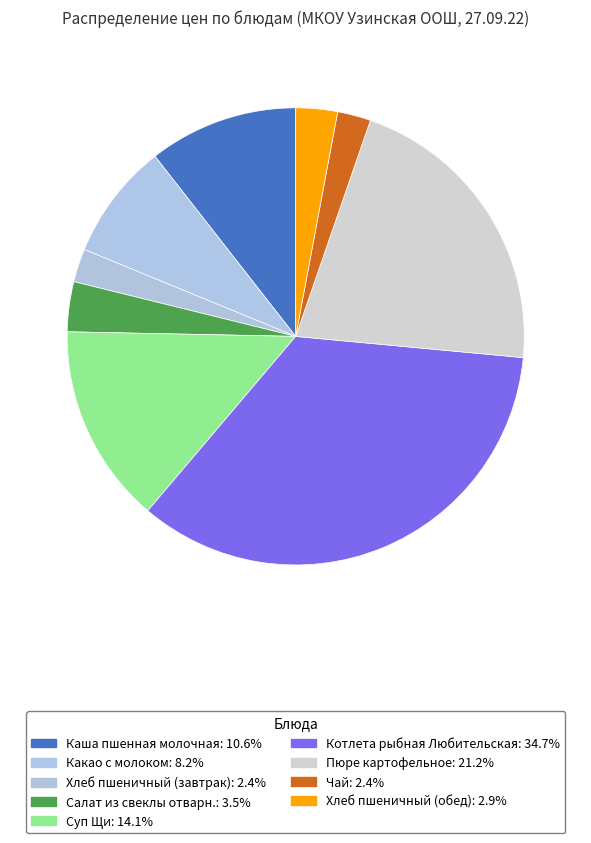

What is the smallest slice in the pie chart?

Хлеб пшеничный (завтрак)